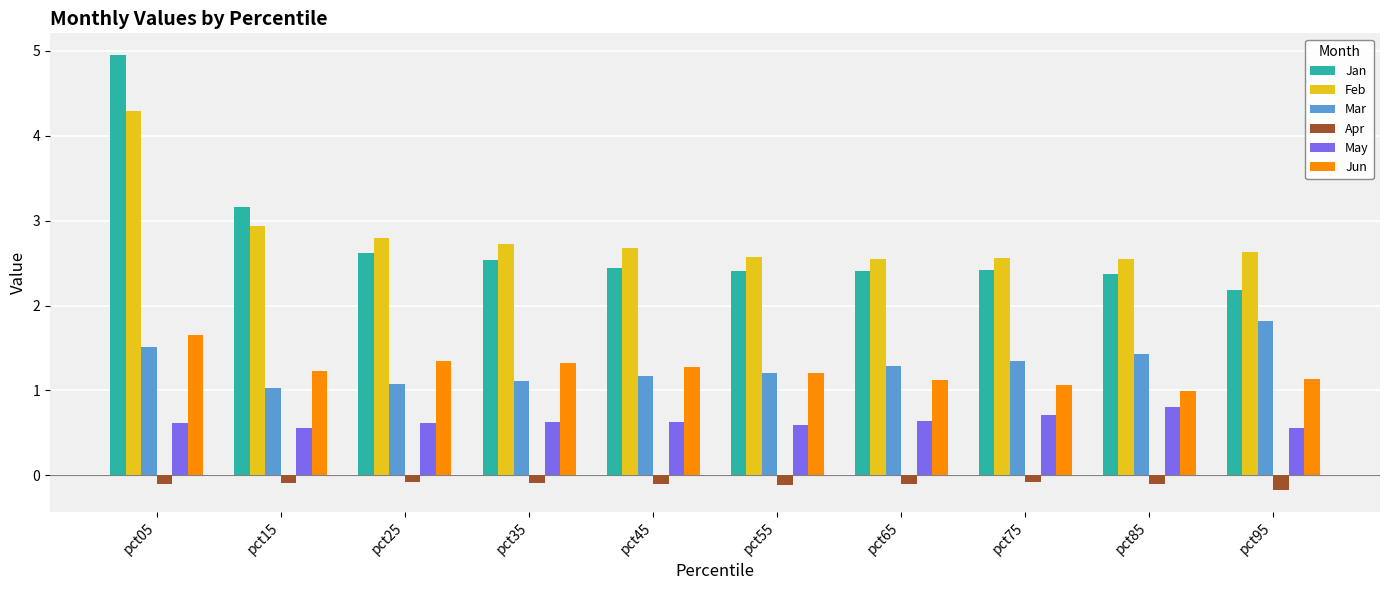

What is the average value of the Feb series?

2.8